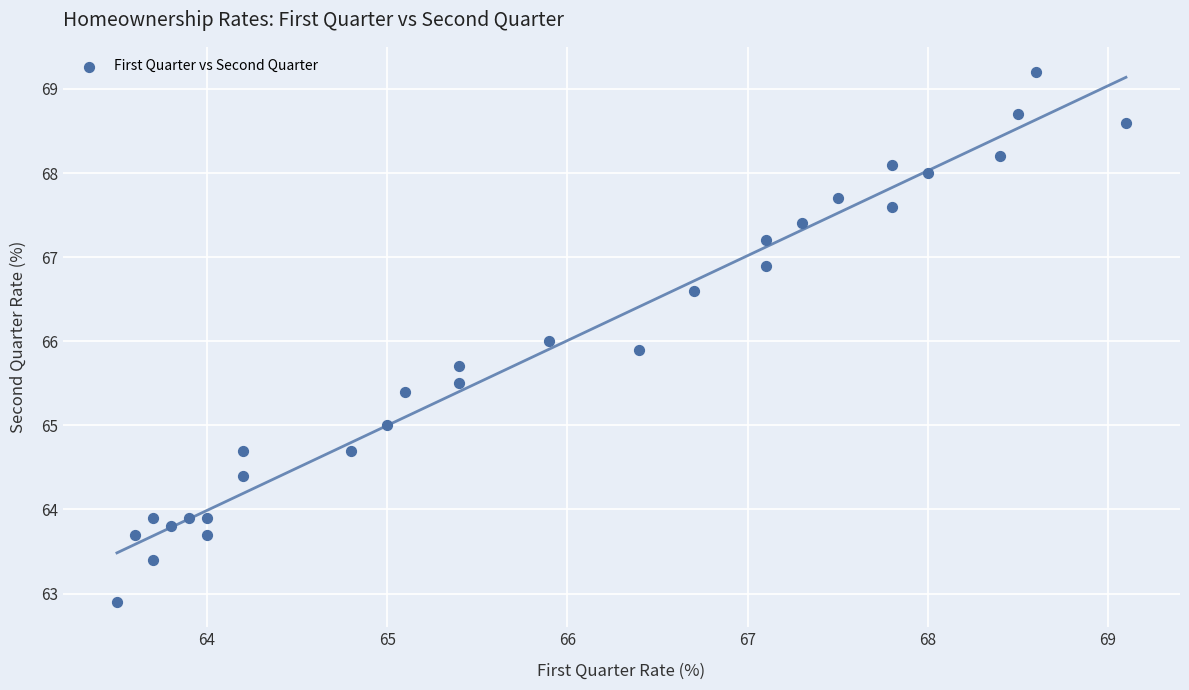

What is the range of Y values (max minus min)?

6.3